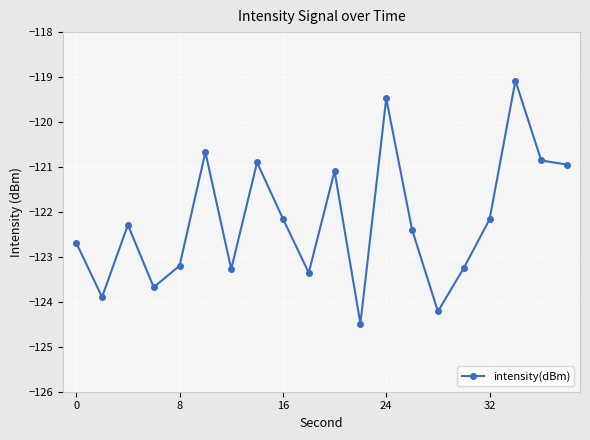

How many values exceed -122?

7